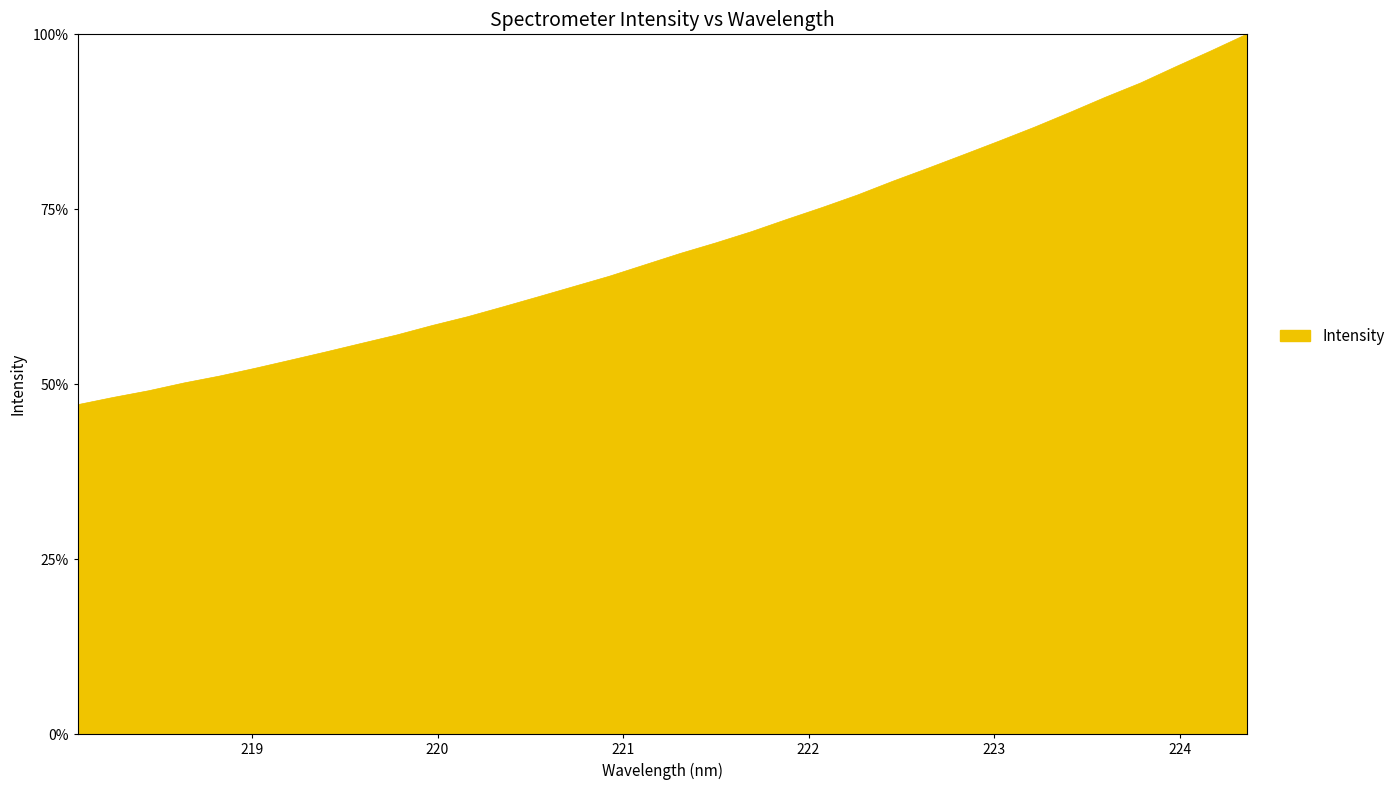

Count the number of categories in the chart.

34